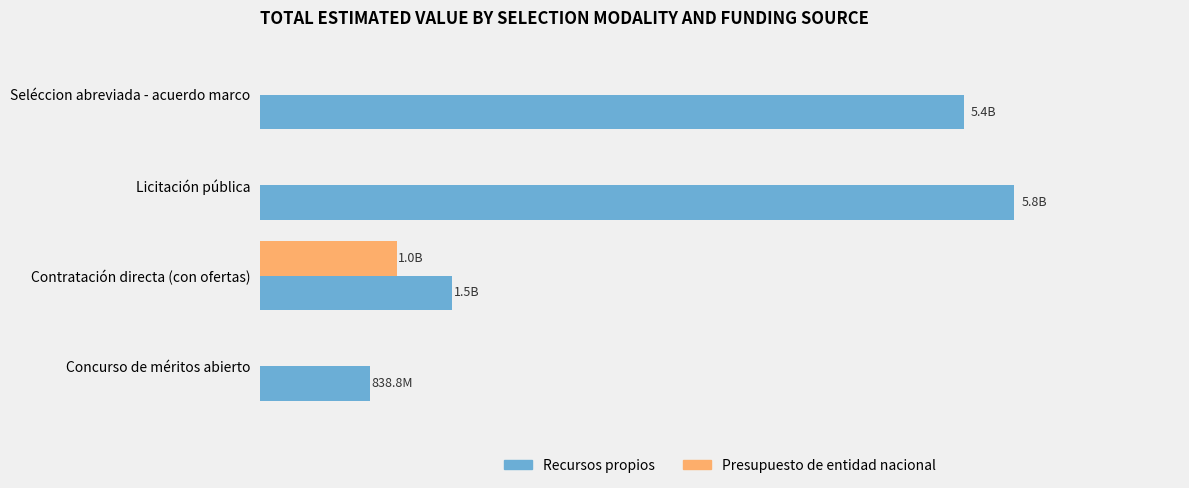

What are all the series names shown in the legend?

Recursos propios, Presupuesto de entidad nacional